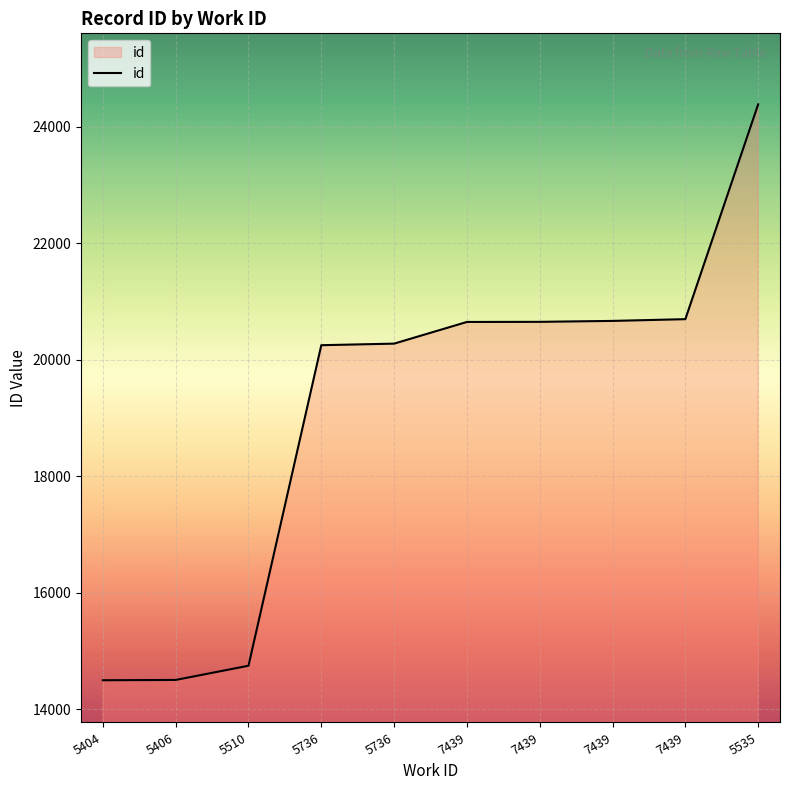

Rank the categories by value from highest to lowest.

5535, 7439, 7439, 7439, 7439, 5736, 5736, 5510, 5406, 5404